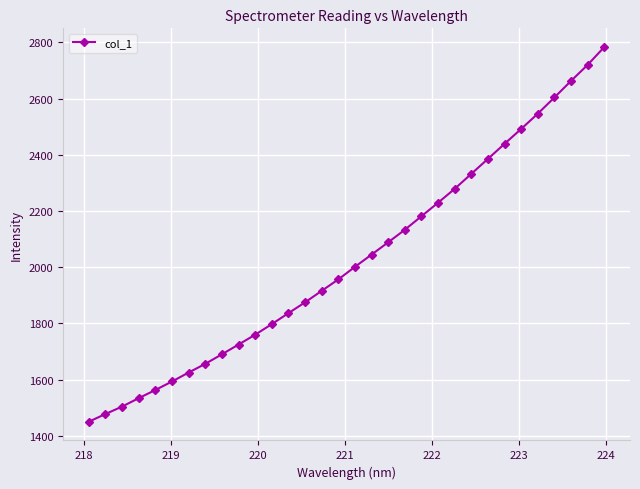

What is the smallest value displayed?

1450.1